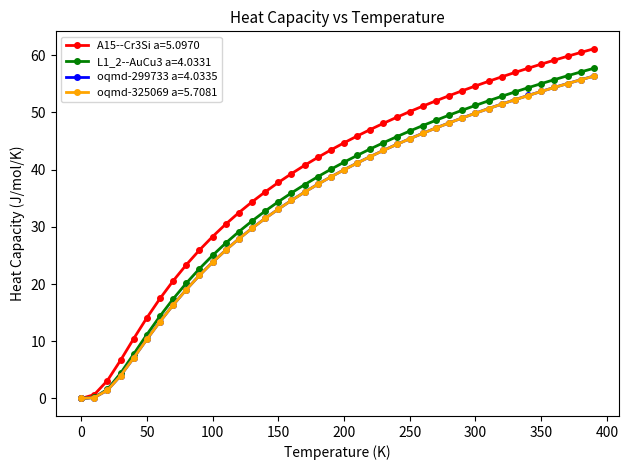

What is the maximum value for L1_2--AuCu3 a=4.0331?

57.7